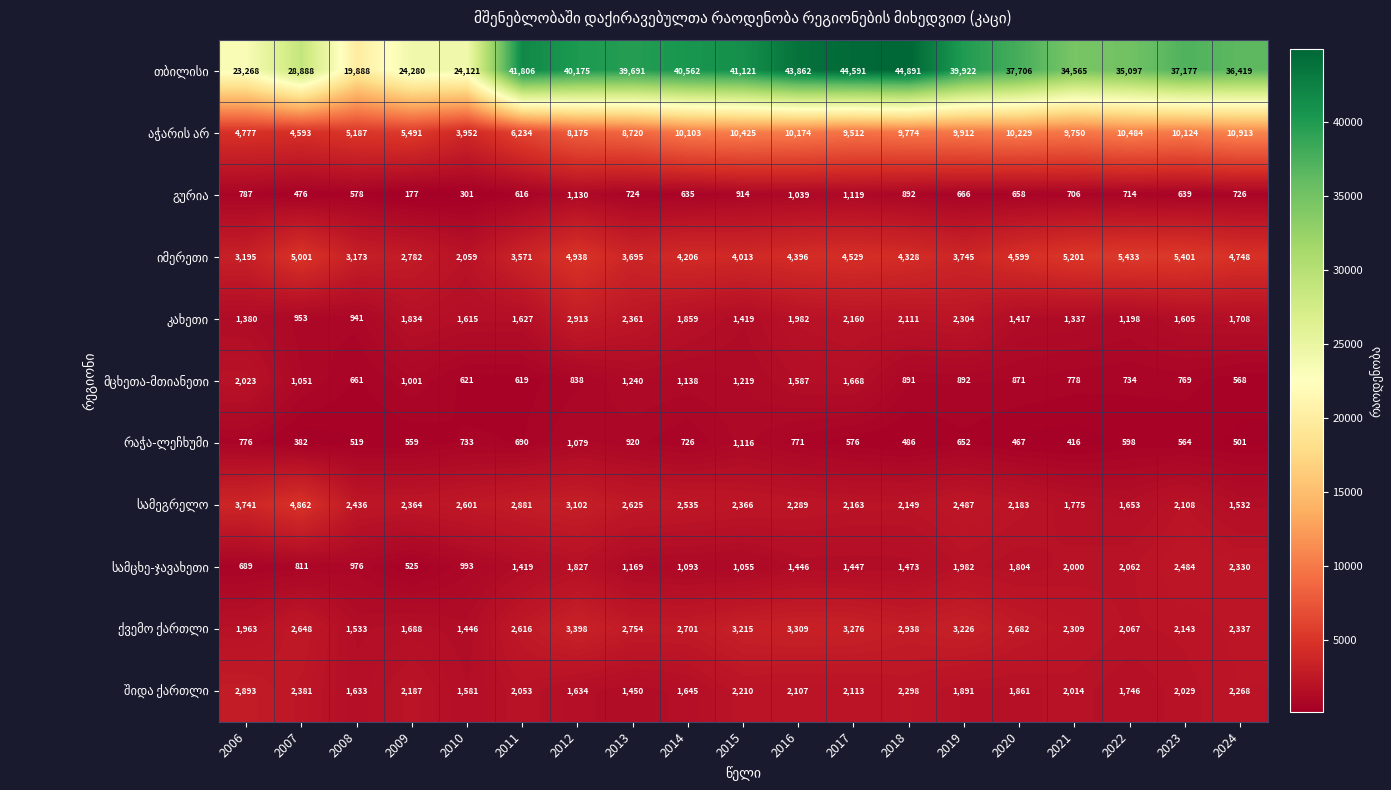

At how many categories does at least one series exceed 18796?

19